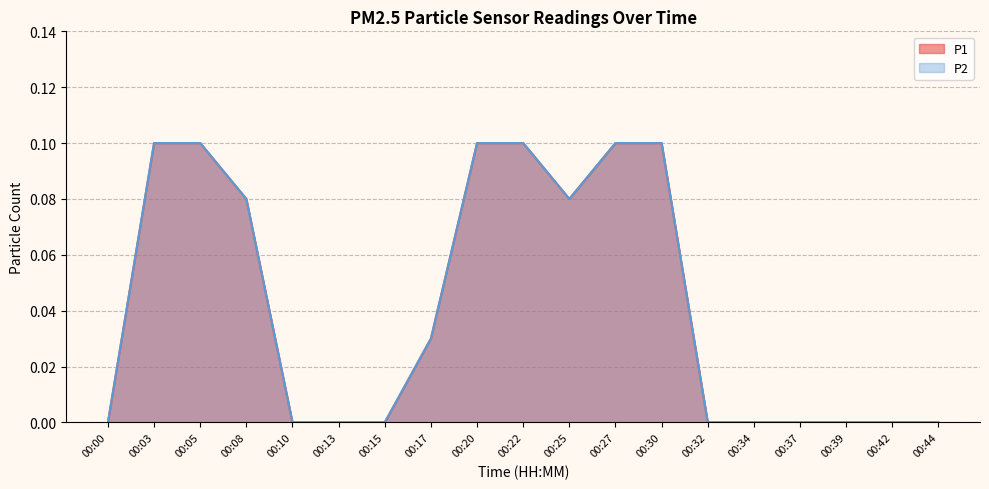

True or false: P1 and P2 intersect in this chart.

False